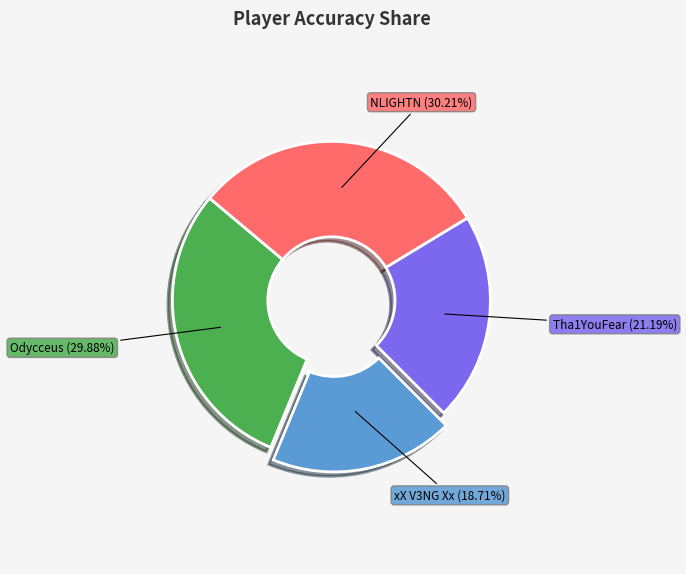

Does any single category account for the majority?

No